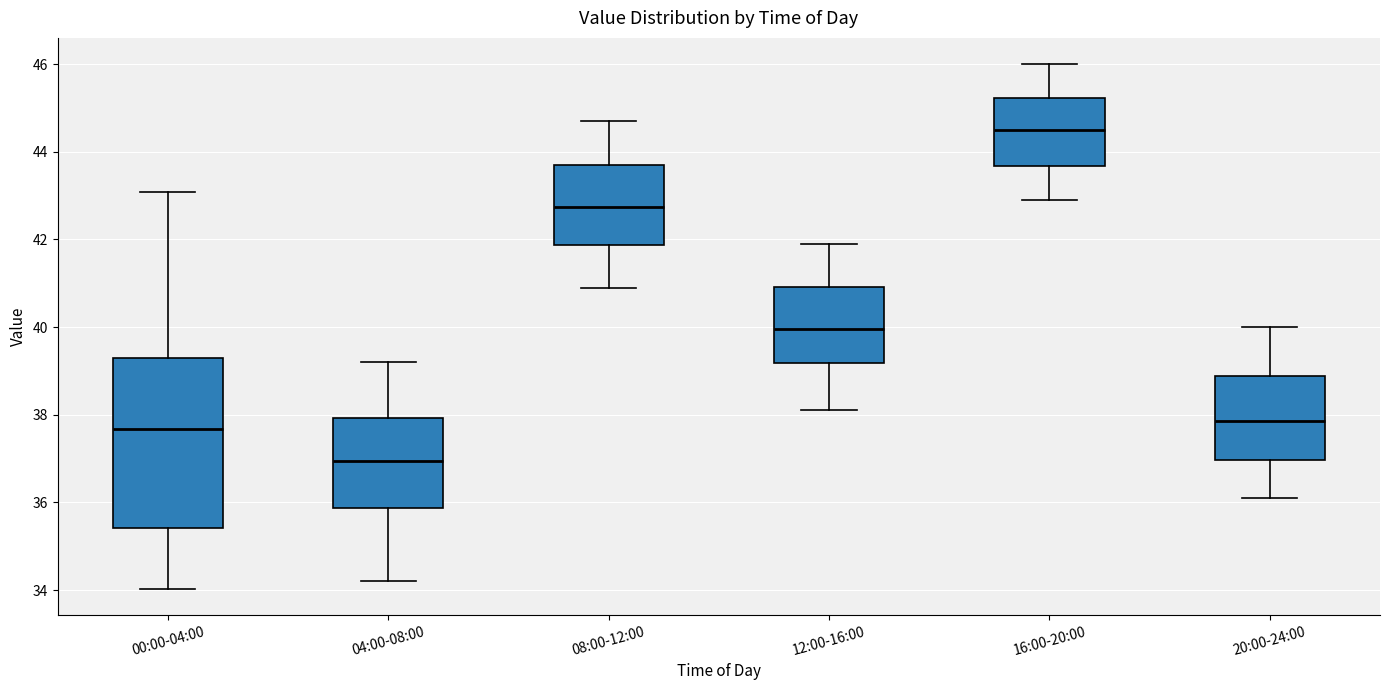

Where does the median line of the box for 12:00-16:00 sit on the y-axis? The values are not printed on the chart, so give them approximately, as read against the axis.

40.0